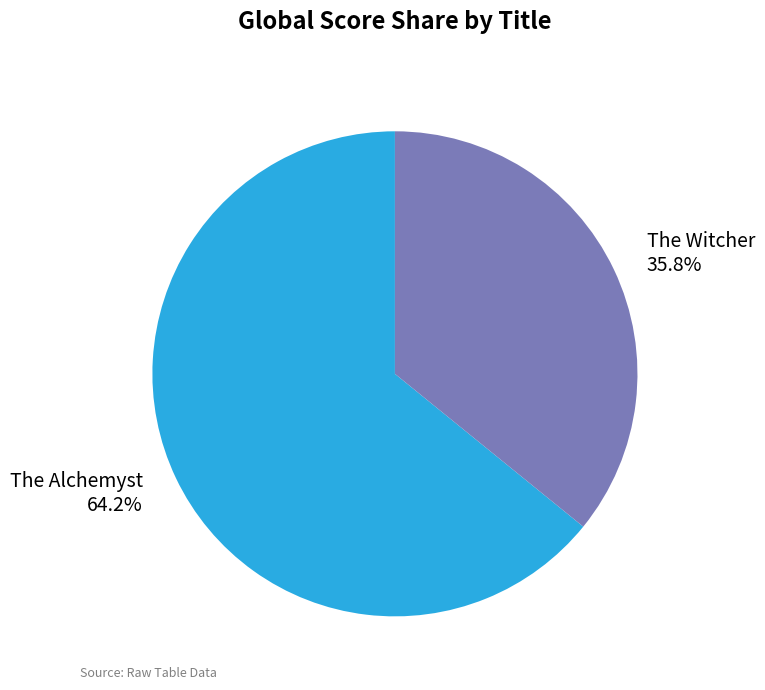

True or false: The Alchemyst accounts for 79% of the total.

False